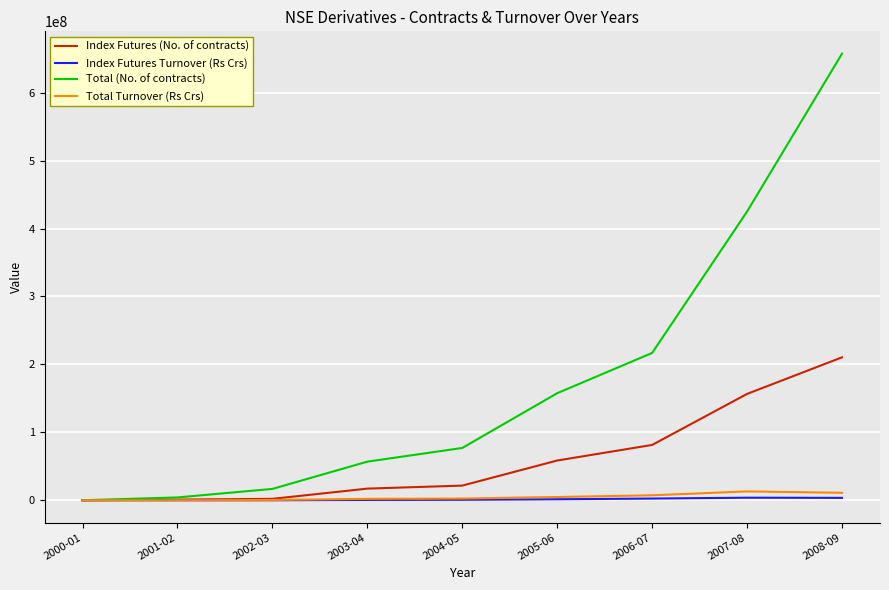

What is the spread (max minus min) of values at 2006-07?

214343999.0